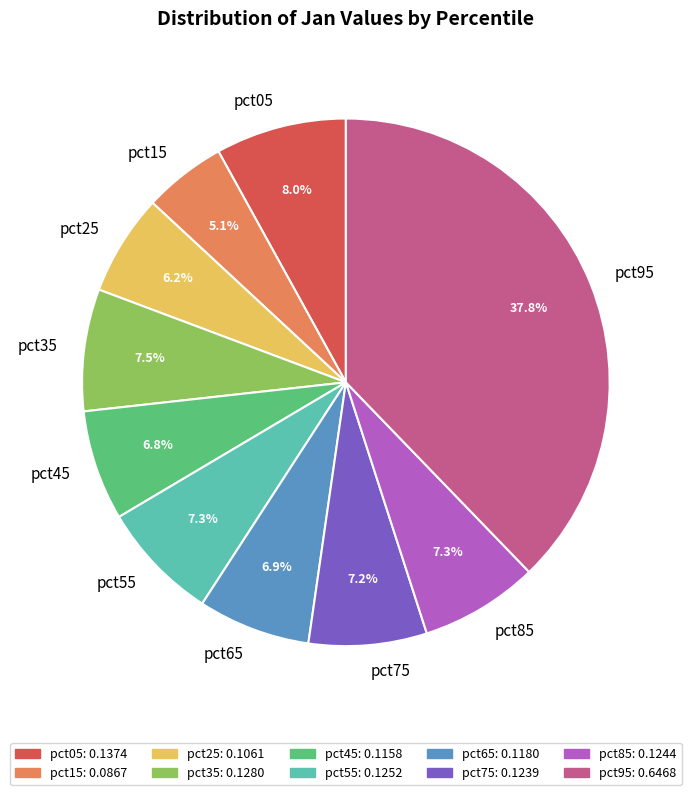

How many slices are in this pie chart?

10